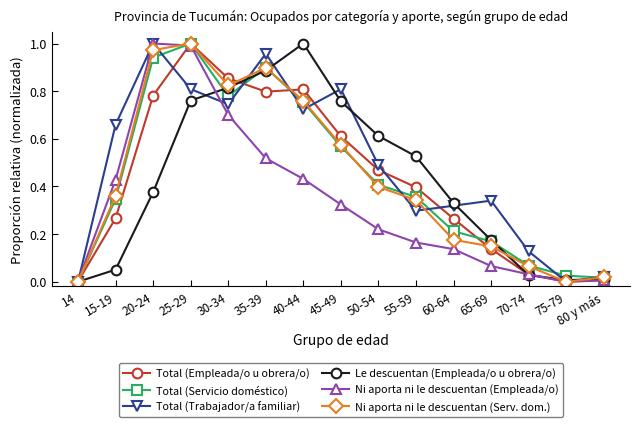

In Ni aporta ni le descuentan (Empleada/o), how many points are higher than both neighbors (excluding endpoints)?

1